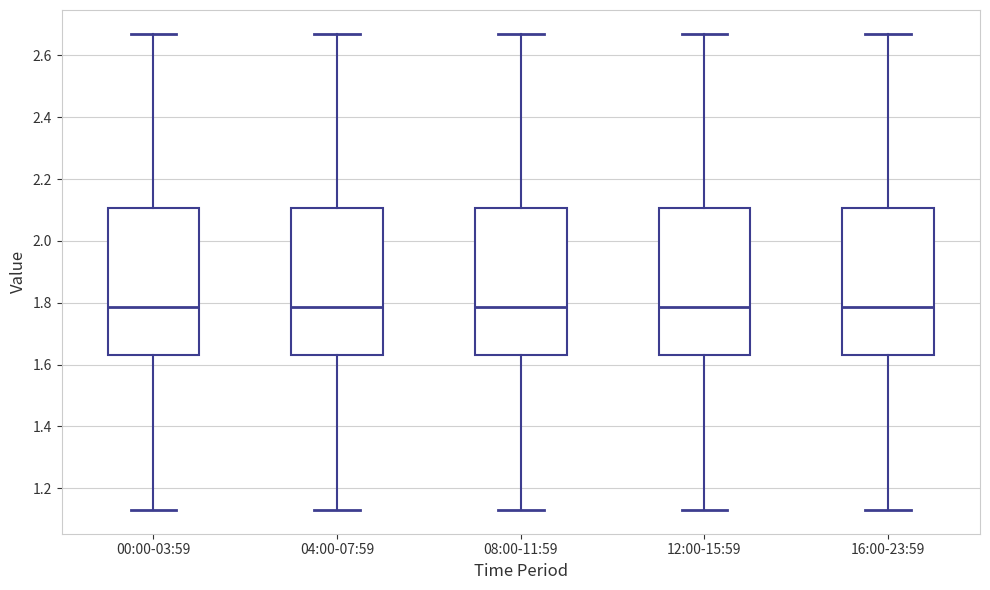

Where does the lower whisker of the box for 04:00-07:59 end on the y-axis? The values are not printed on the chart, so give them approximately, as read against the axis.

1.14